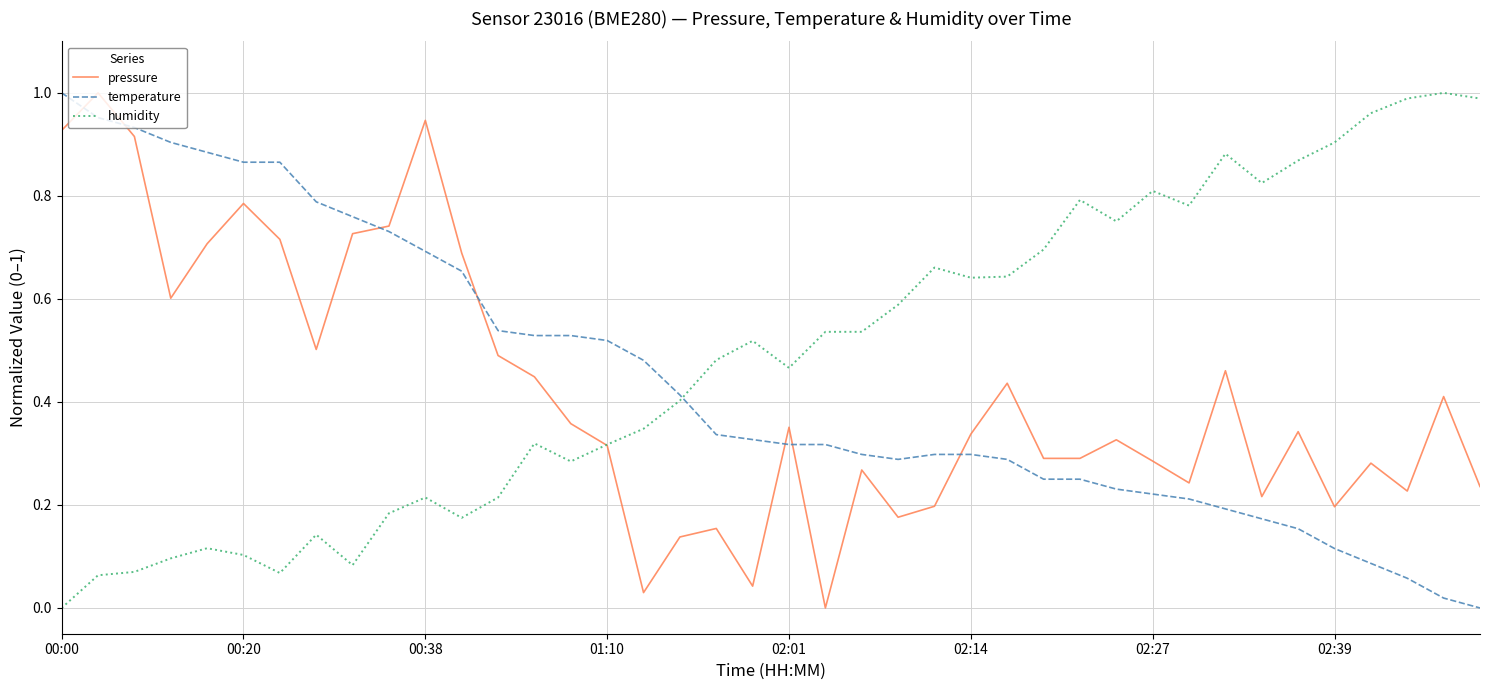

What are all the series names shown in the legend?

pressure, temperature, humidity